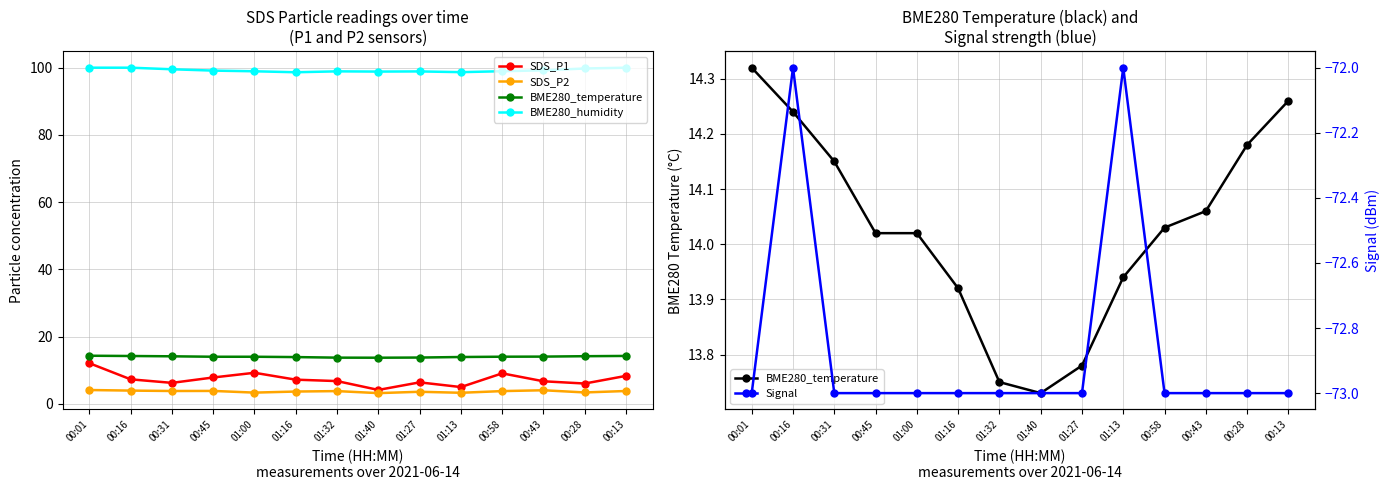

Is this an area chart (filled region under the line)?

No